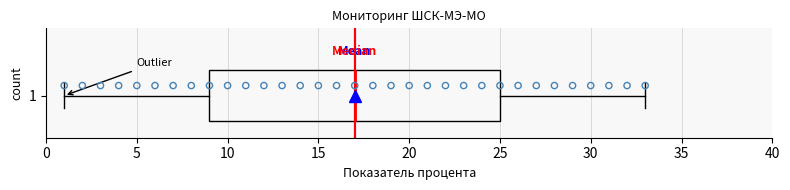

Transcribe this box plot: give where the median line is, the range the box spans, and where the two whiskers end, as read against the x-axis. The values are not printed on the chart, so give them approximately, as read against the axis.

median 17, box 9 to 25, whiskers 1 to 33